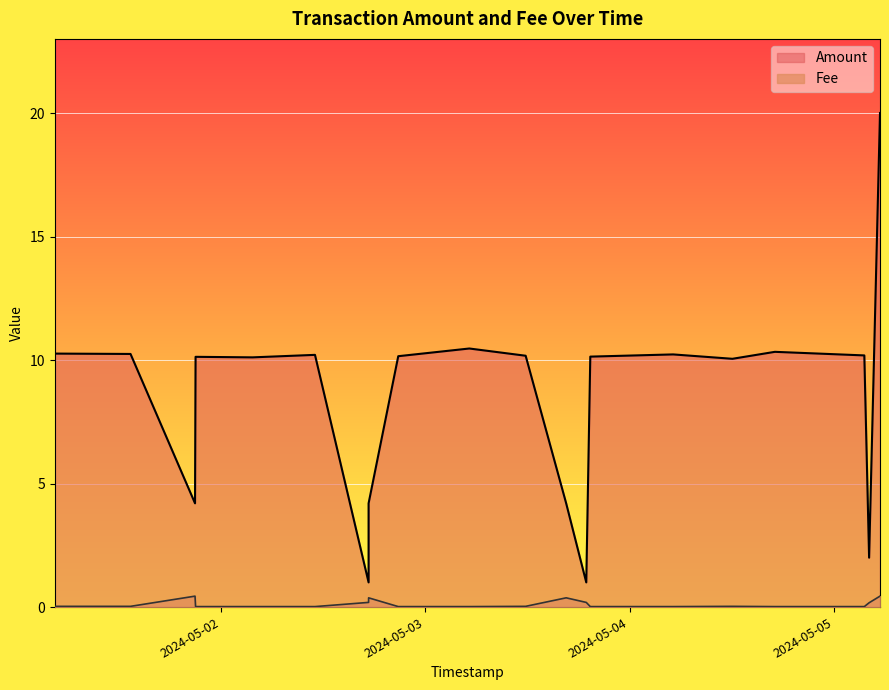

How many interior local peaks does the Amount series have?

5